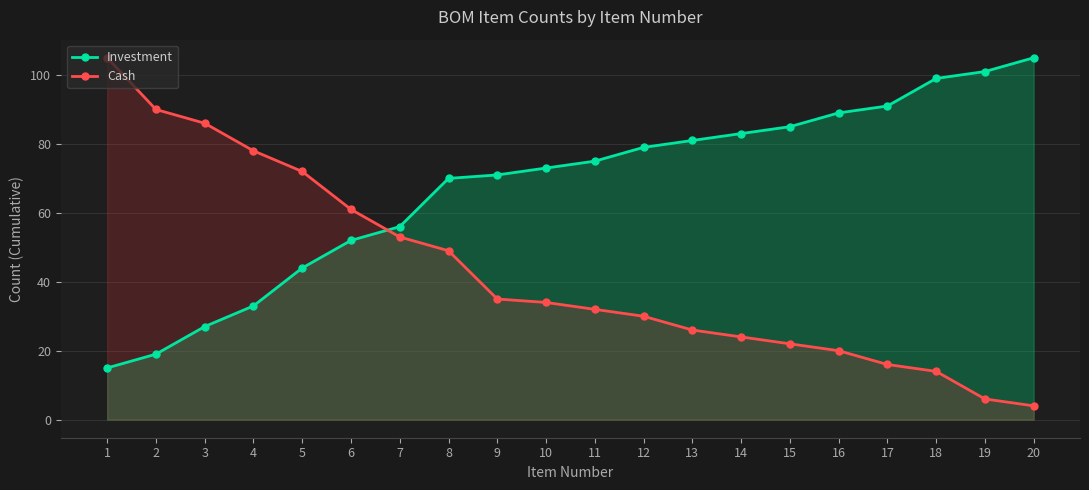

What is the smallest value displayed?

4